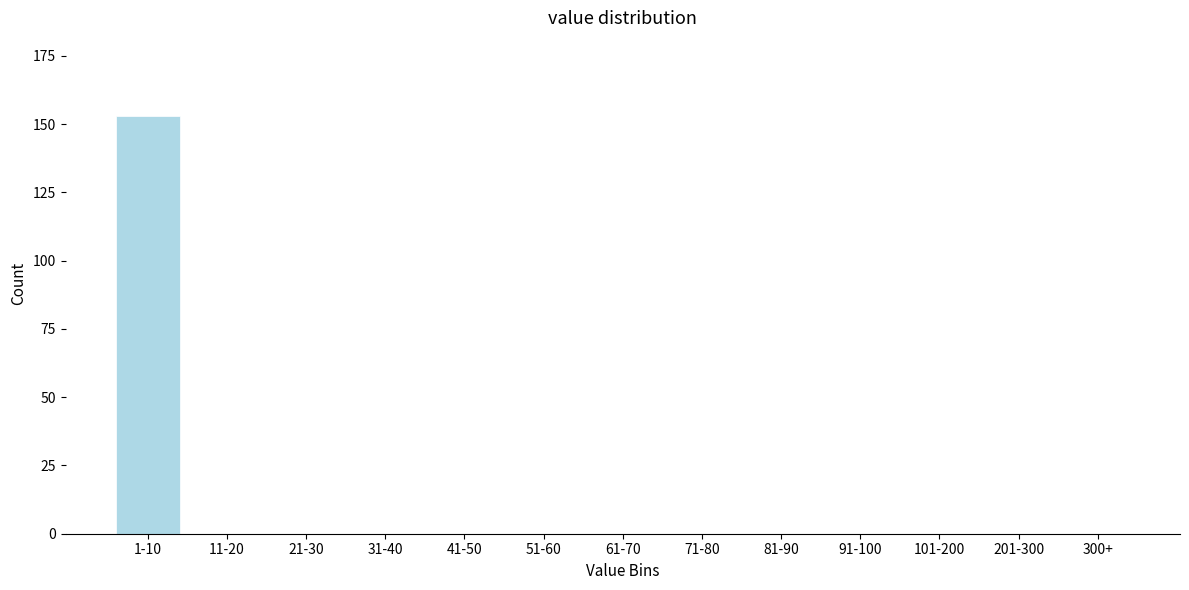

Reading left to right, what are all the values shown in this chart?

1-10=153	11-20=0	21-30=0	31-40=0	41-50=0	51-60=0	61-70=0	71-80=0	81-90=0	91-100=0	101-200=0	201-300=0	300+=0